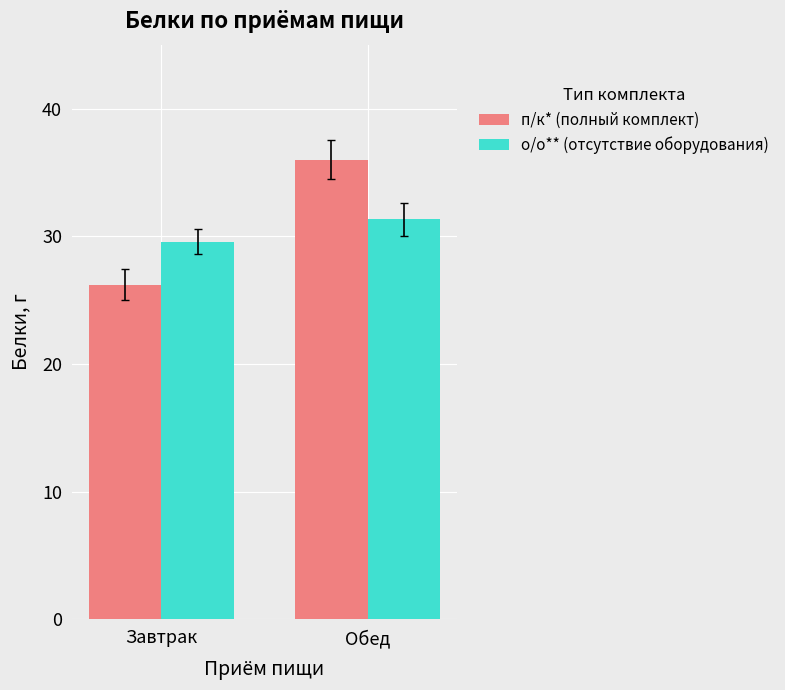

True or false: о/о** (отсутствие оборудования) has a value of 52.5 at Завтрак.

False